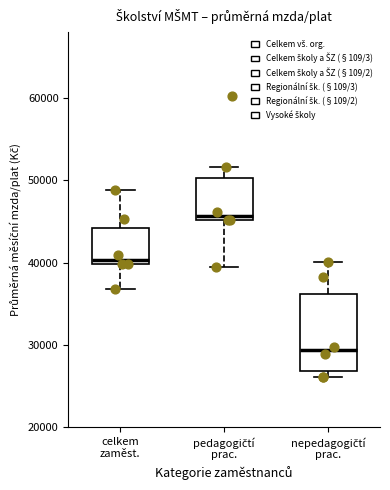

Reading left to right, read every box against the y-axis: the position of its median line, the range the box covers, and the ends of its whiskers. The values are not printed on the chart, so give them approximately, as read against the axis.

celkem zaměst.: median 40000 (just above the box's lower edge), box 40000 to 44000, whiskers 37000 to 49000
pedagogičtí prac.: median 46000, box 45000 to 50000, whiskers 40000 to 52000
nepedagogičtí prac.: median 29000, box 27000 to 36000, whiskers 26000 to 40000